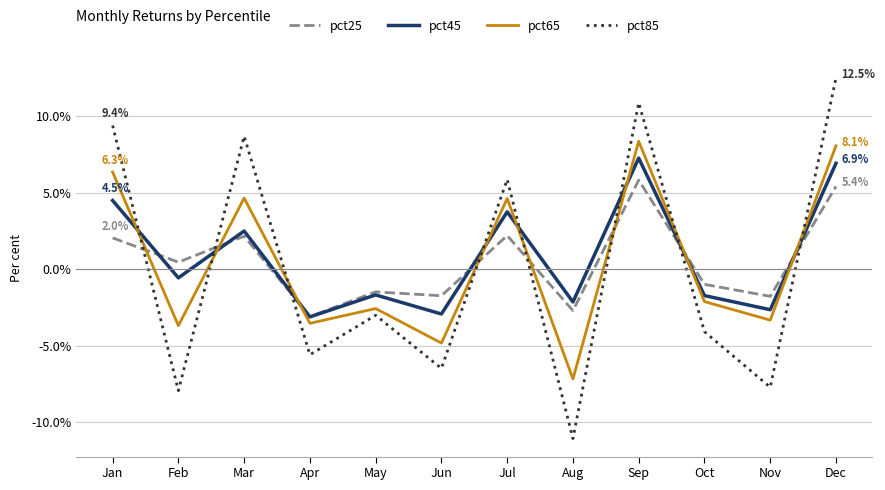

True or false: pct25 has more than 2 points higher than both neighbors.

True